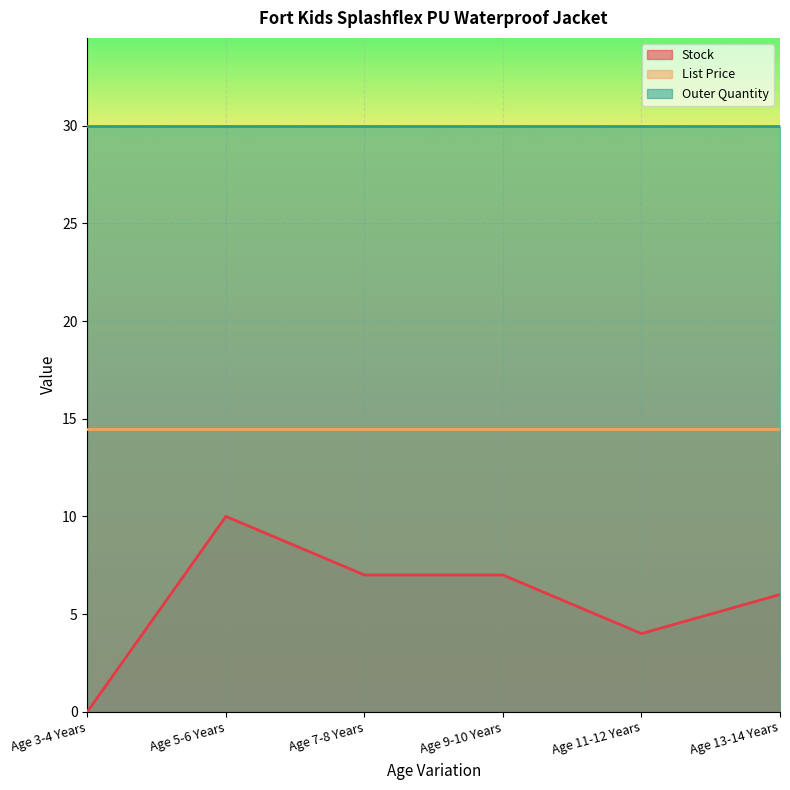

The value of Outer Quantity at Age 3-4 Years is 46.9. True or false?

False